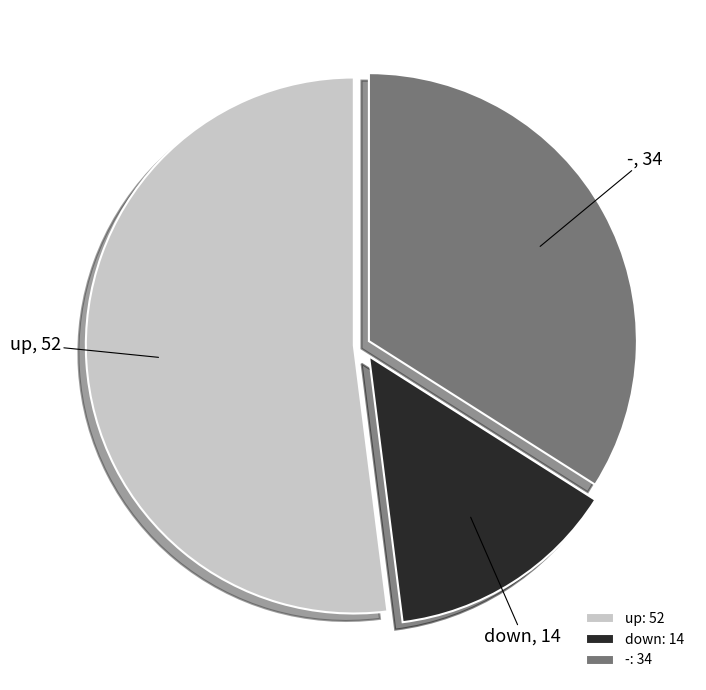

Which slice is the smallest?

down